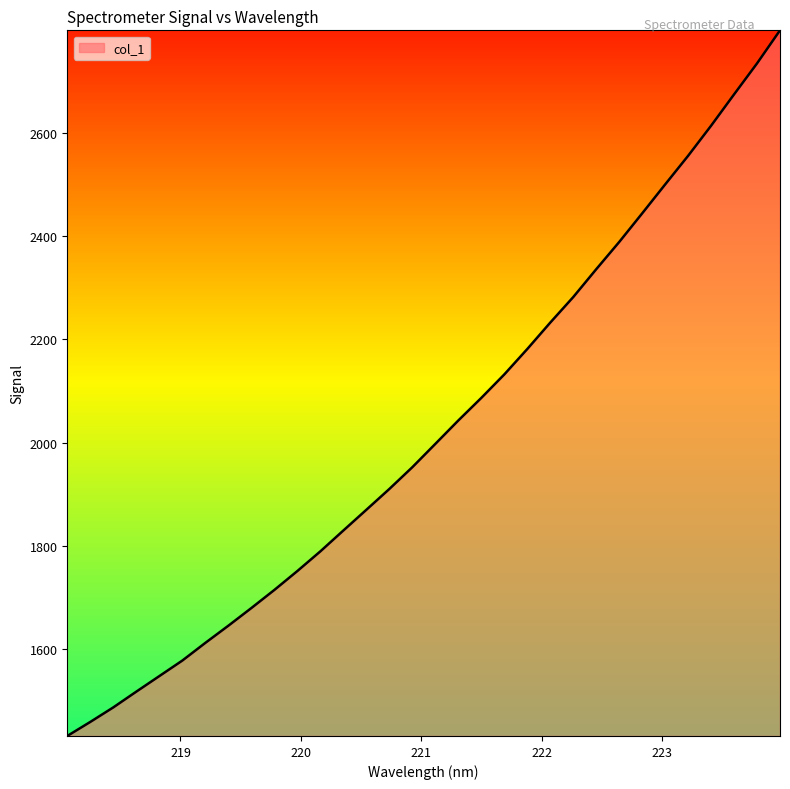

Reading left to right, transcribe all the data shown in this chart.

1431.4	1458.6	1486.8	1517.4	1547.5	1577.6	1611.9	1645.2	1679.4	1714.5	1751.2	1789.3	1829.7	1869.9	1910.3	1952.5	1997.7	2043.0	2086.8	2132.3	2181.6	2232.8	2282.3	2336.2	2389.0	2444.5	2500.6	2556.1	2614.4	2675.1	2735.2	2799.3